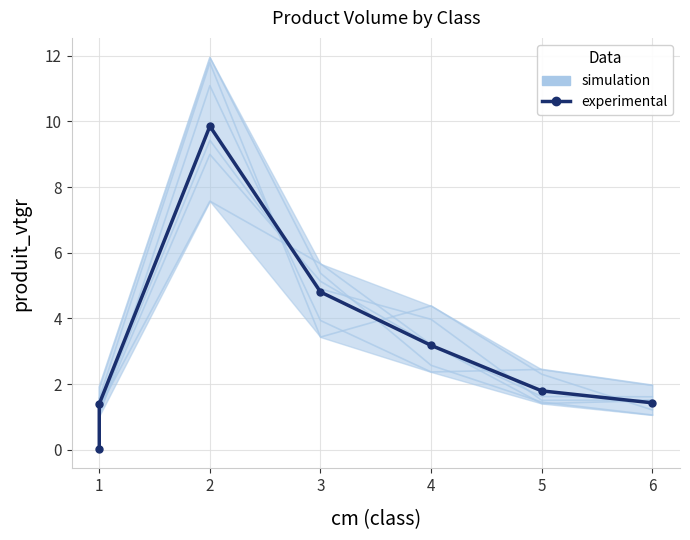

What is the value of the 6th point from the left?

1.8